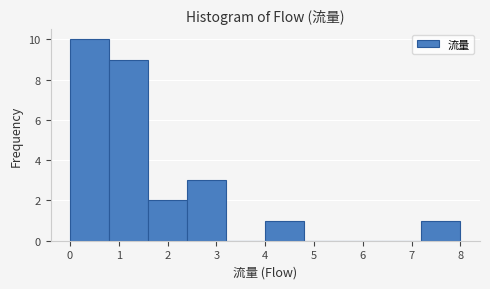

Reading left to right, list every bar in this chart as the range it spans on the x-axis followed by its height. The values are not printed on the chart, so give them approximately, as read against the axis.

0.0 to 0.8: 10
0.8 to 1.6: 9
1.6 to 2.4: 2
2.4 to 3.2: 3
3.2 to 4.0: 0
4.0 to 4.8: 1
4.8 to 5.6: 0
5.6 to 6.4: 0
6.4 to 7.2: 0
7.2 to 8.0: 1